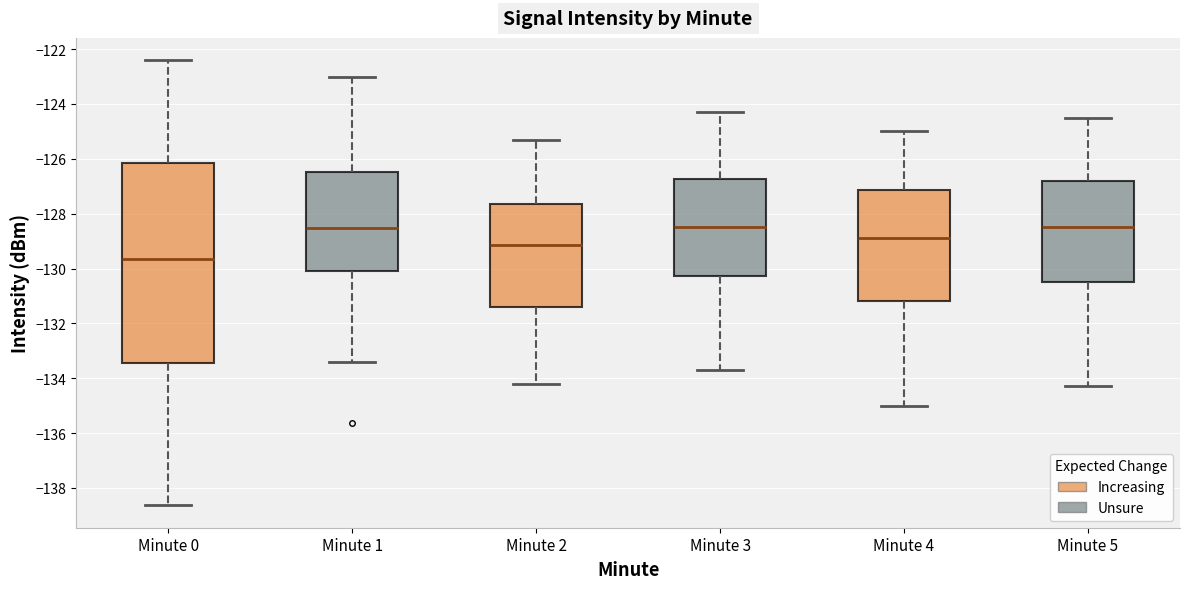

Reading left to right, read every box against the y-axis: the position of its median line, the range the box covers, and the ends of its whiskers. The values are not printed on the chart, so give them approximately, as read against the axis.

Minute 0: median -129.6, box -133.4 to -126.2, whiskers -138.6 to -122.4
Minute 1: median -128.6, box -130.0 to -126.4, whiskers -133.4 to -123.0
Minute 2: median -129.2, box -131.4 to -127.6, whiskers -134.2 to -125.2
Minute 3: median -128.4, box -130.2 to -126.8, whiskers -133.6 to -124.2
Minute 4: median -128.8, box -131.2 to -127.2, whiskers -135.0 to -125.0
Minute 5: median -128.4, box -130.4 to -126.8, whiskers -134.2 to -124.4